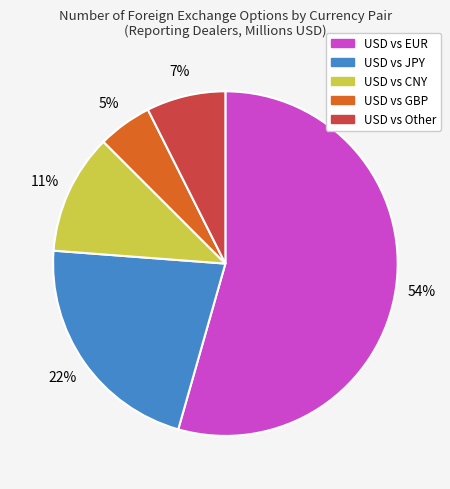

To the nearest percent, what is the difference between the largest and smallest slice percentages?

49%